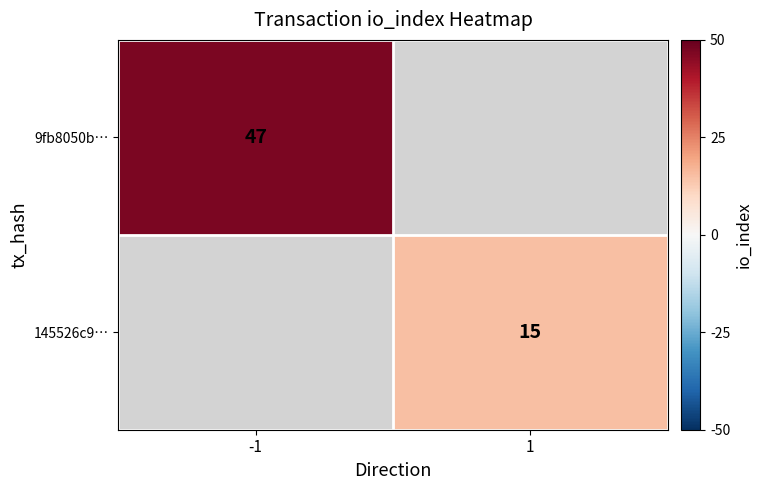

The 9fb8050b… series shows 20 at -1. True or false?

False